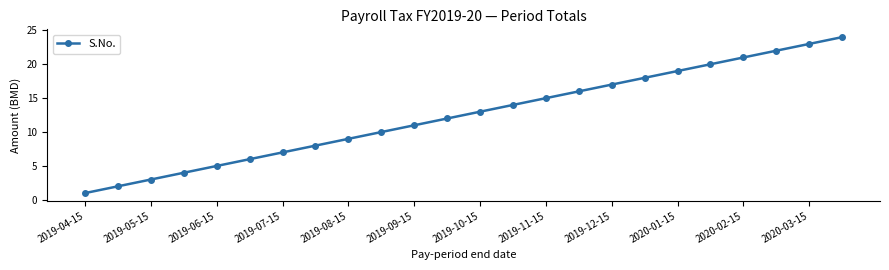

What is the sum of all values?

300